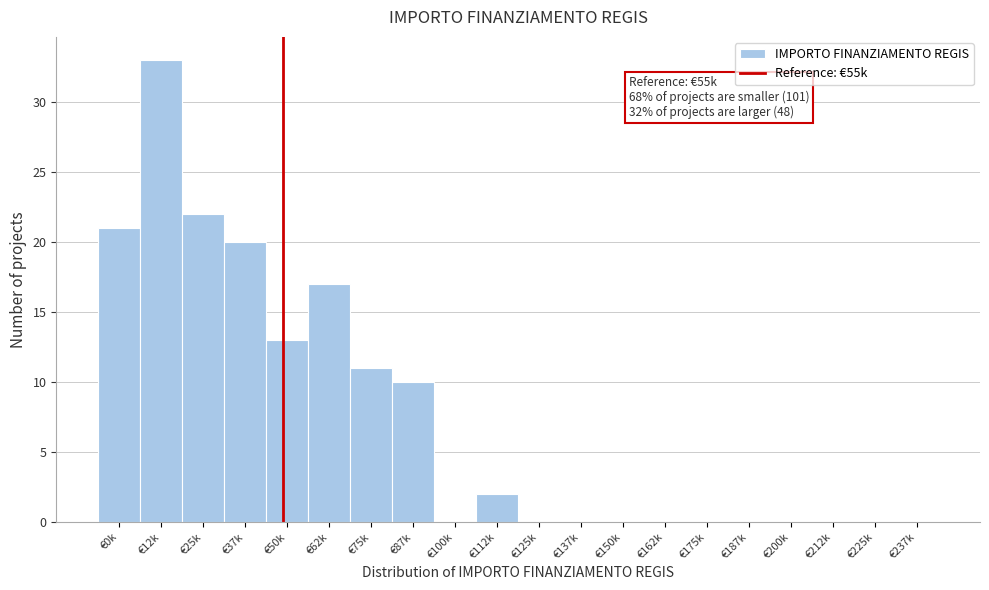

Reading left to right, what are all the values shown in this chart?

€0k=21	€12k=33	€25k=22	€37k=20	€50k=13	€62k=17	€75k=11	€87k=10	€100k=0	€112k=2	€125k=0	€137k=0	€150k=0	€162k=0	€175k=0	€187k=0	€200k=0	€212k=0	€225k=0	€237k=0